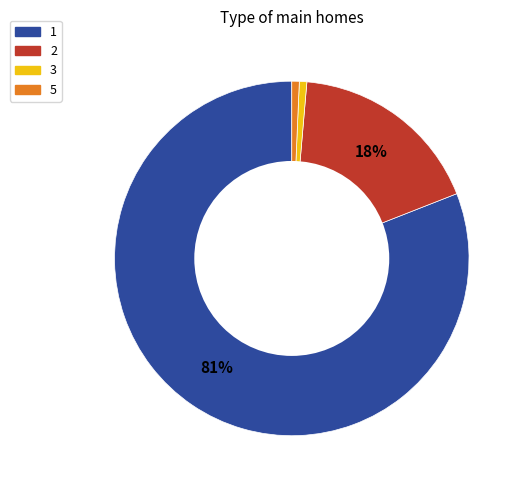

The 2 slice represents 6% of the pie. True or false?

False